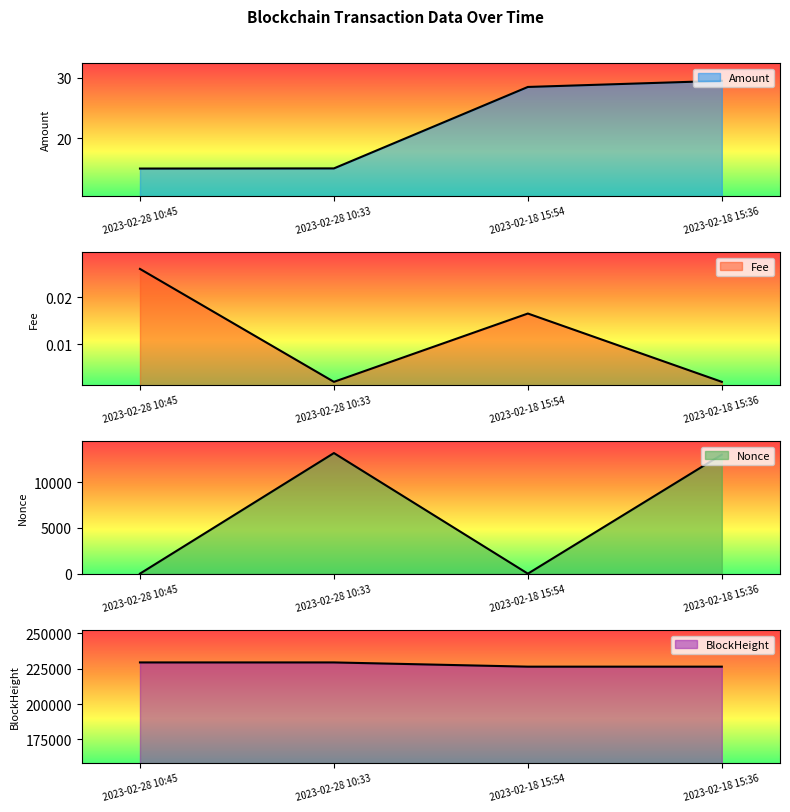

What is the difference between the maximum and second lowest values in the Nonce series?

13173.0